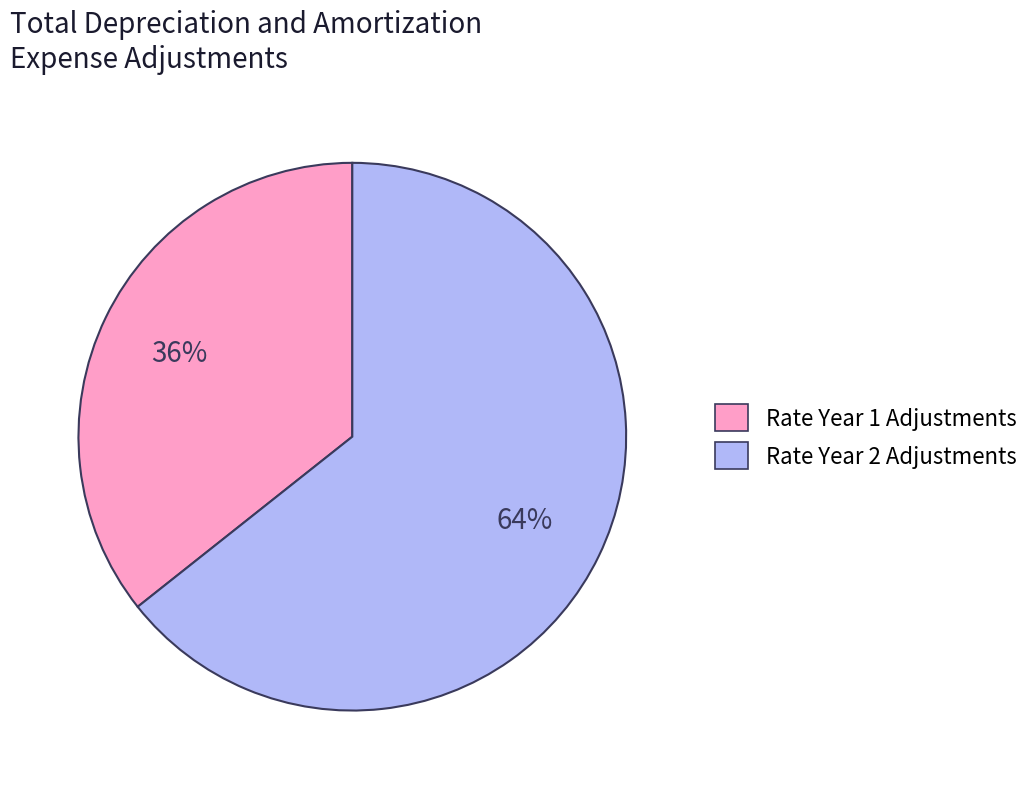

To the nearest percent, what is the average slice percentage?

50%